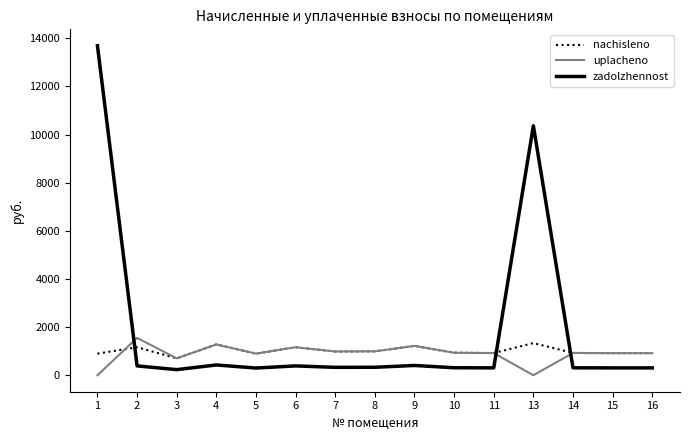

Which series has the widest spread of values?

zadolzhennost